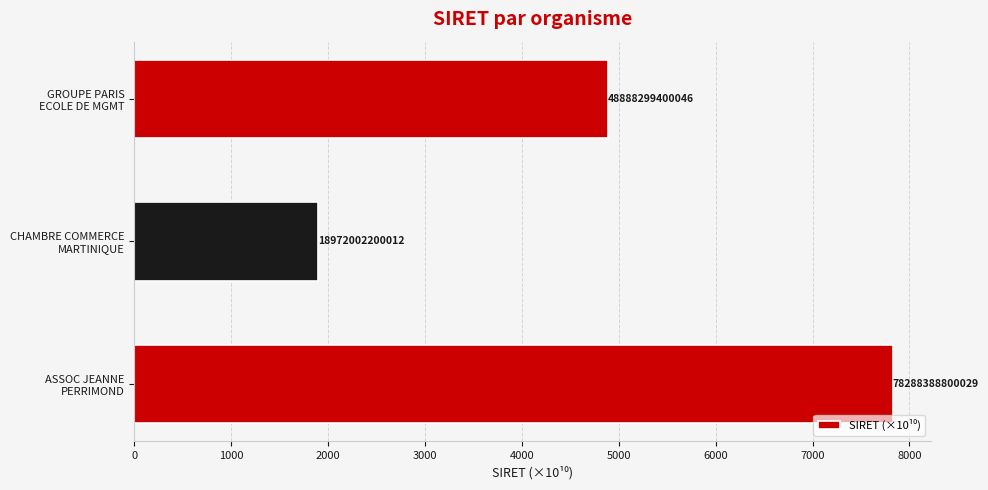

How many bars are there in total?

3